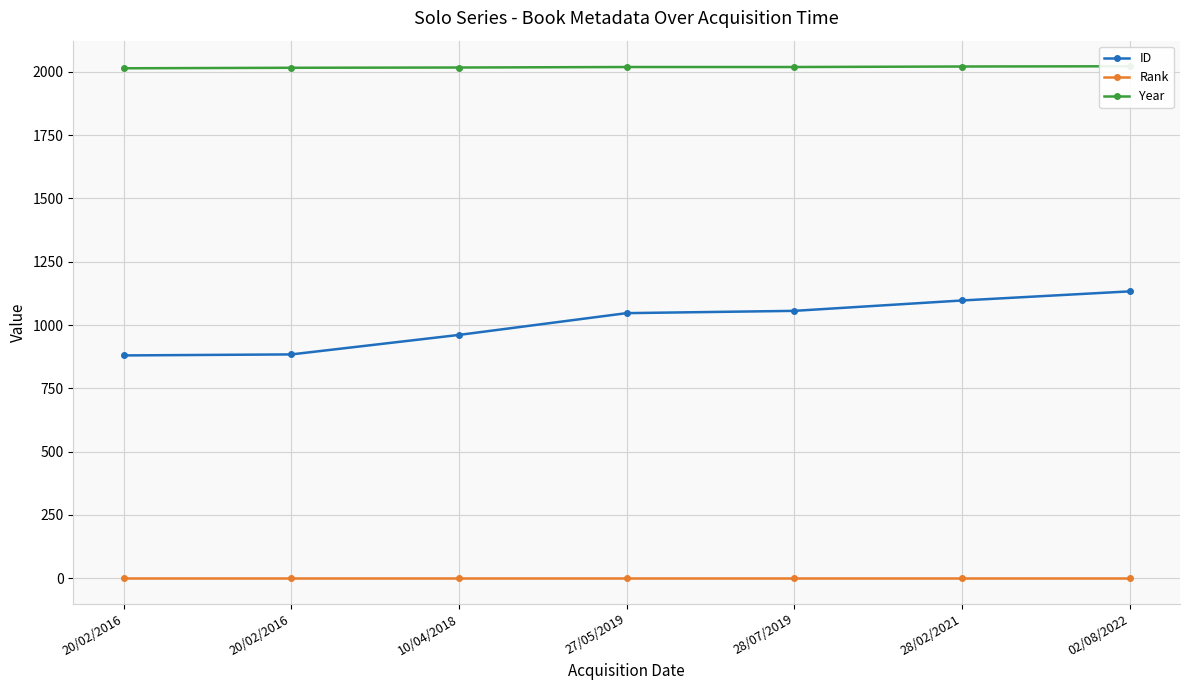

Is the value of Year at 27/05/2019 greater than the value of Rank at 20/02/2016?

Yes